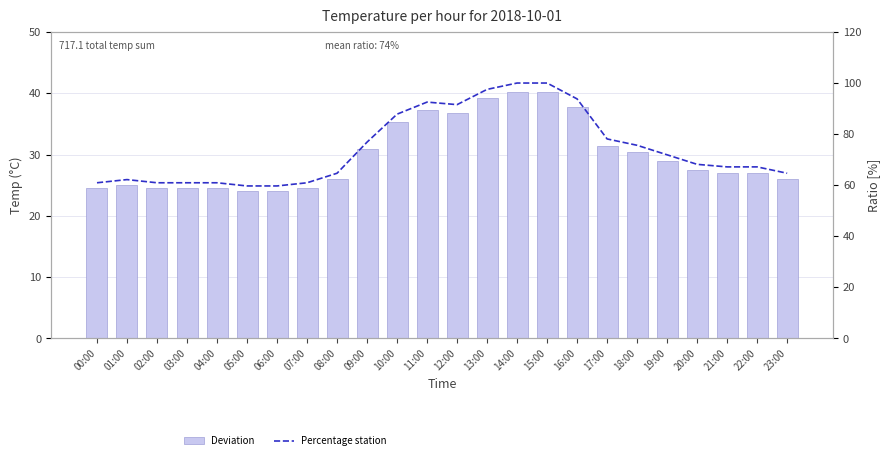

What is the difference between the second highest and minimum values in the Deviation series?

16.2